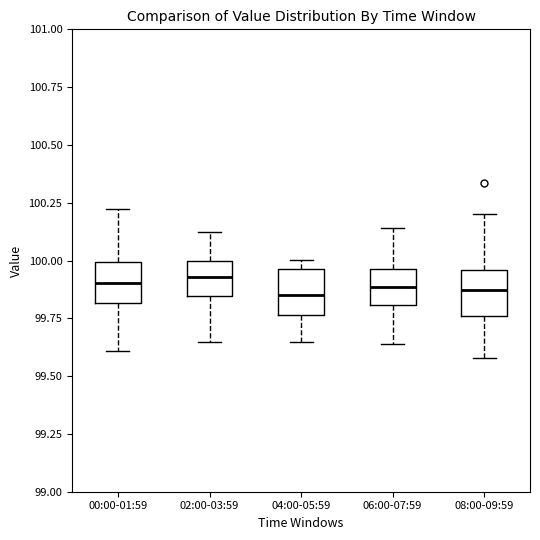

Where does the lower whisker of the box for 00:00-01:59 end on the y-axis? The values are not printed on the chart, so give them approximately, as read against the axis.

99.60